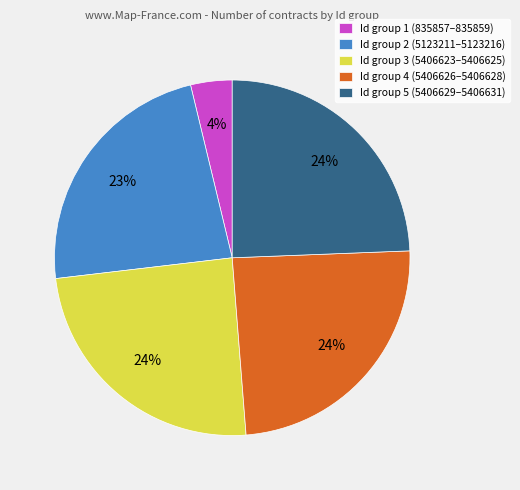

Which category has the smallest portion of the pie?

Id group 1 (835857–835859)